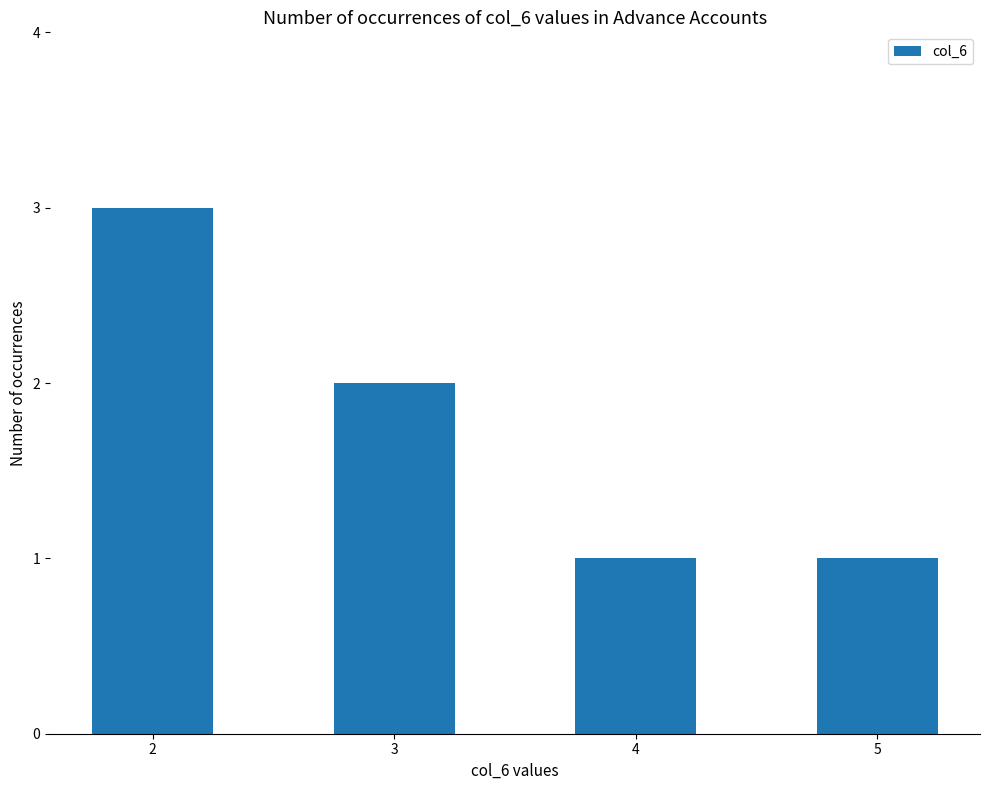

What is the smallest value displayed?

1